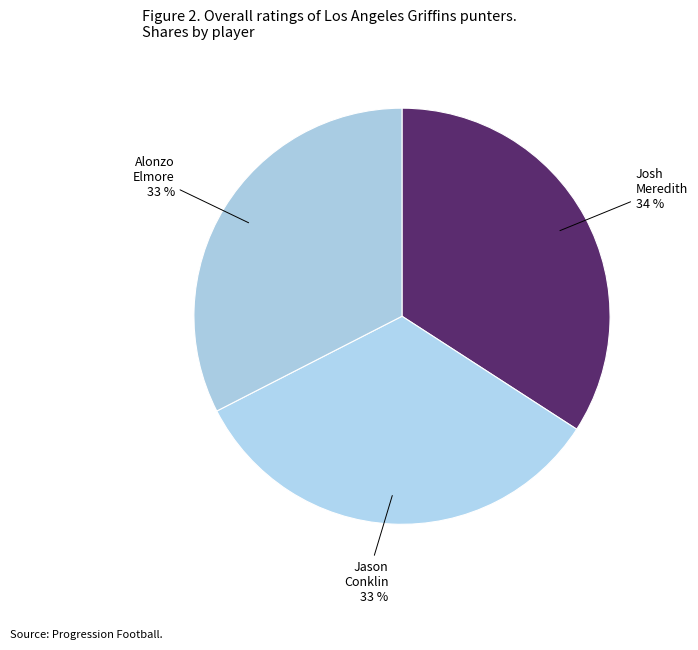

To the nearest percent, what is the average slice percentage?

33%